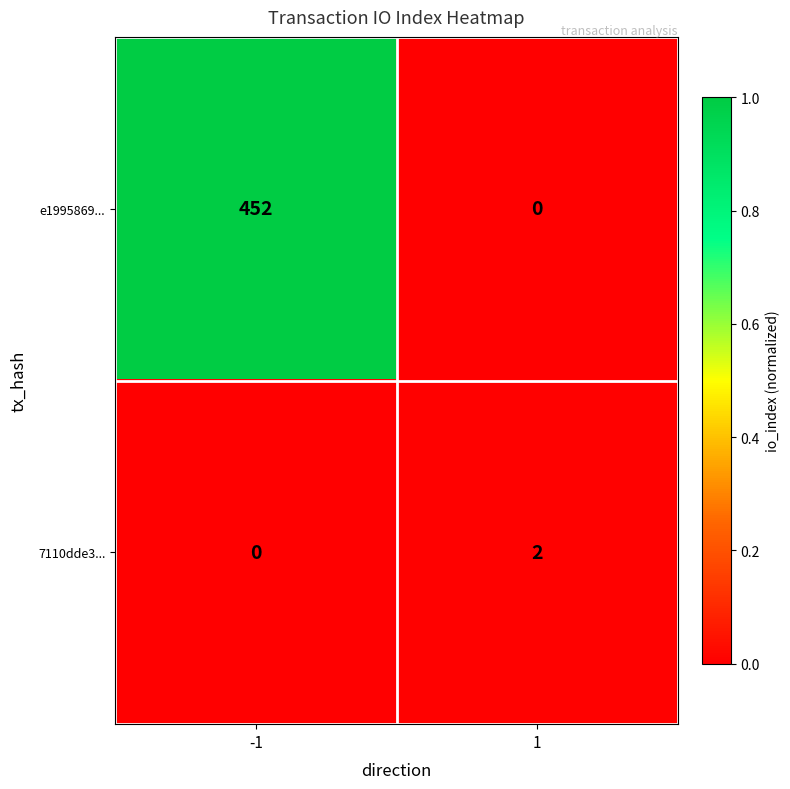

Reading left to right, list all the values displayed in this chart.

e1995869...: -1=452	1=0
7110dde3...: -1=0	1=2